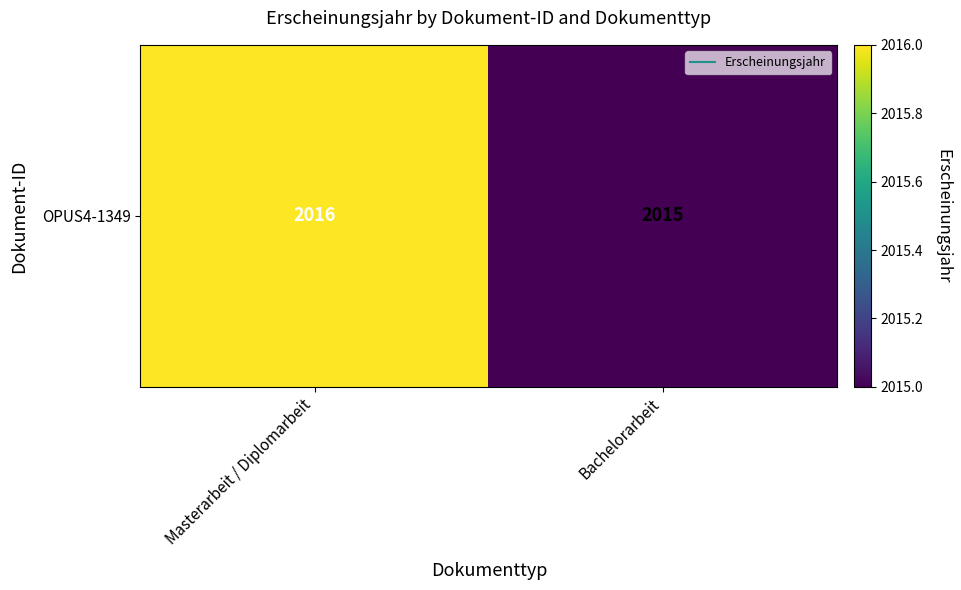

Reading left to right, what are all the values shown in this chart?

2016	2015